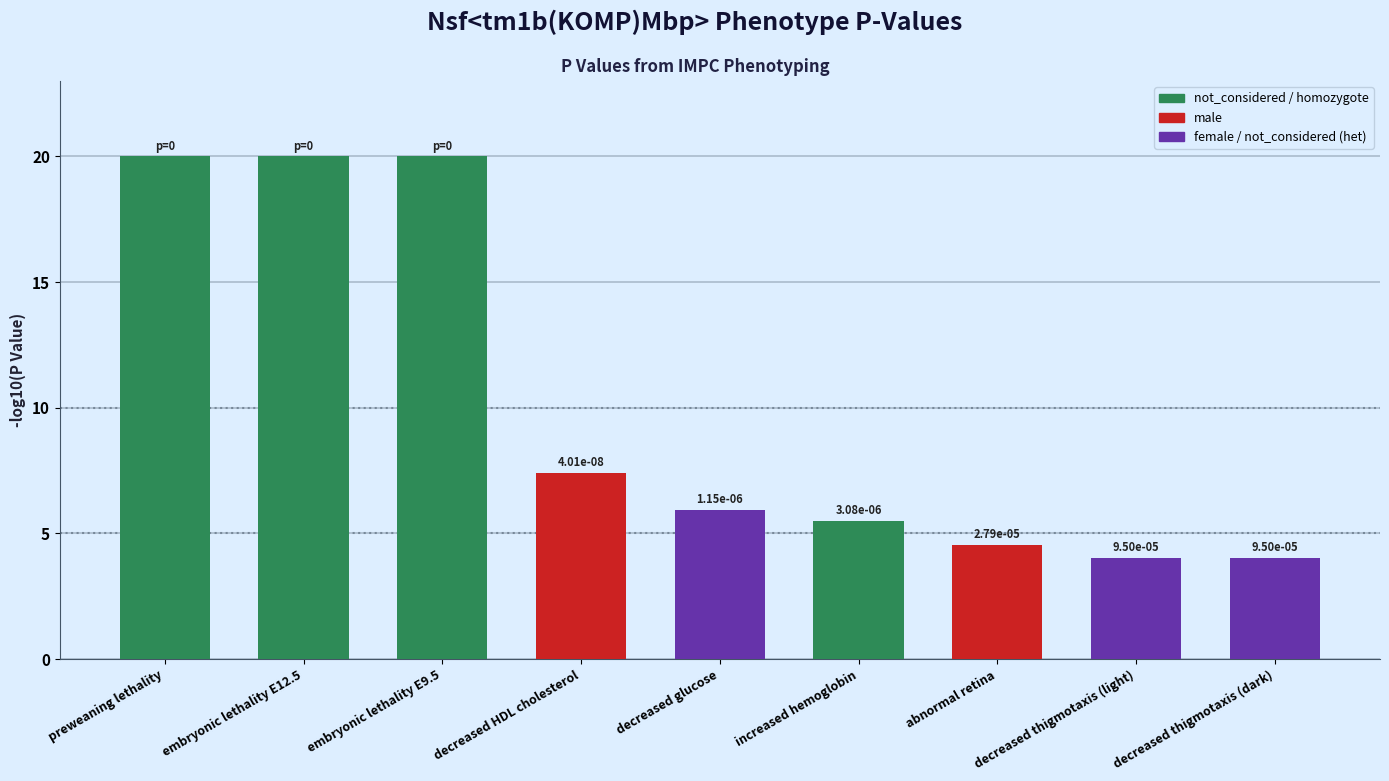

List the labels in order of value, smallest first.

decreased thigmotaxis (light), decreased thigmotaxis (dark), abnormal retina, increased hemoglobin, decreased glucose, decreased HDL cholesterol, preweaning lethality, embryonic lethality E12.5, embryonic lethality E9.5